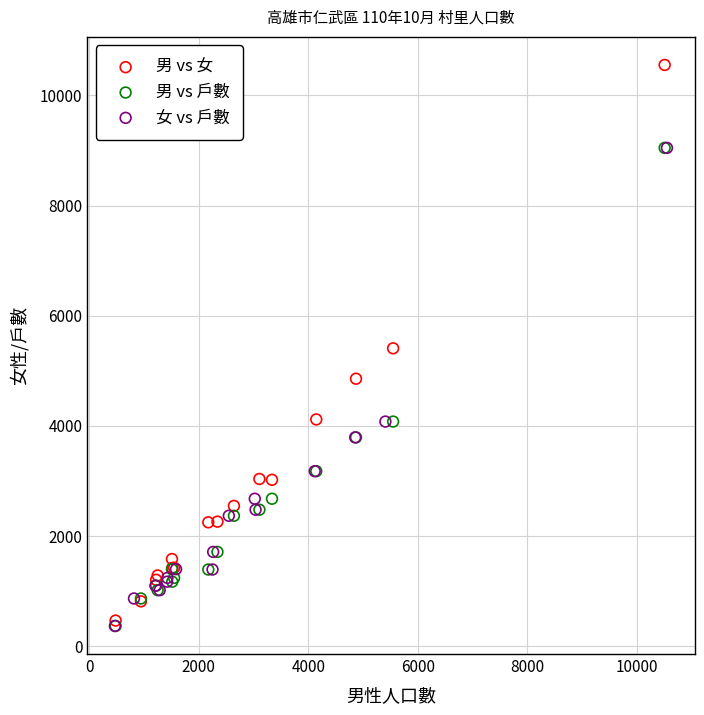

Which series has the largest Y range (max minus min)?

男 vs 女